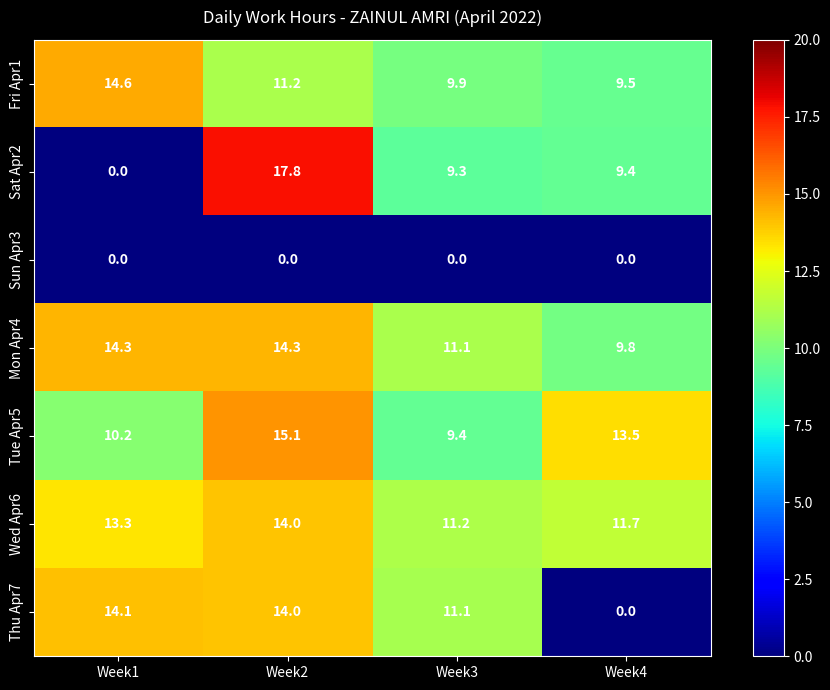

What is the difference between the highest and lowest values at Week1?

14.6